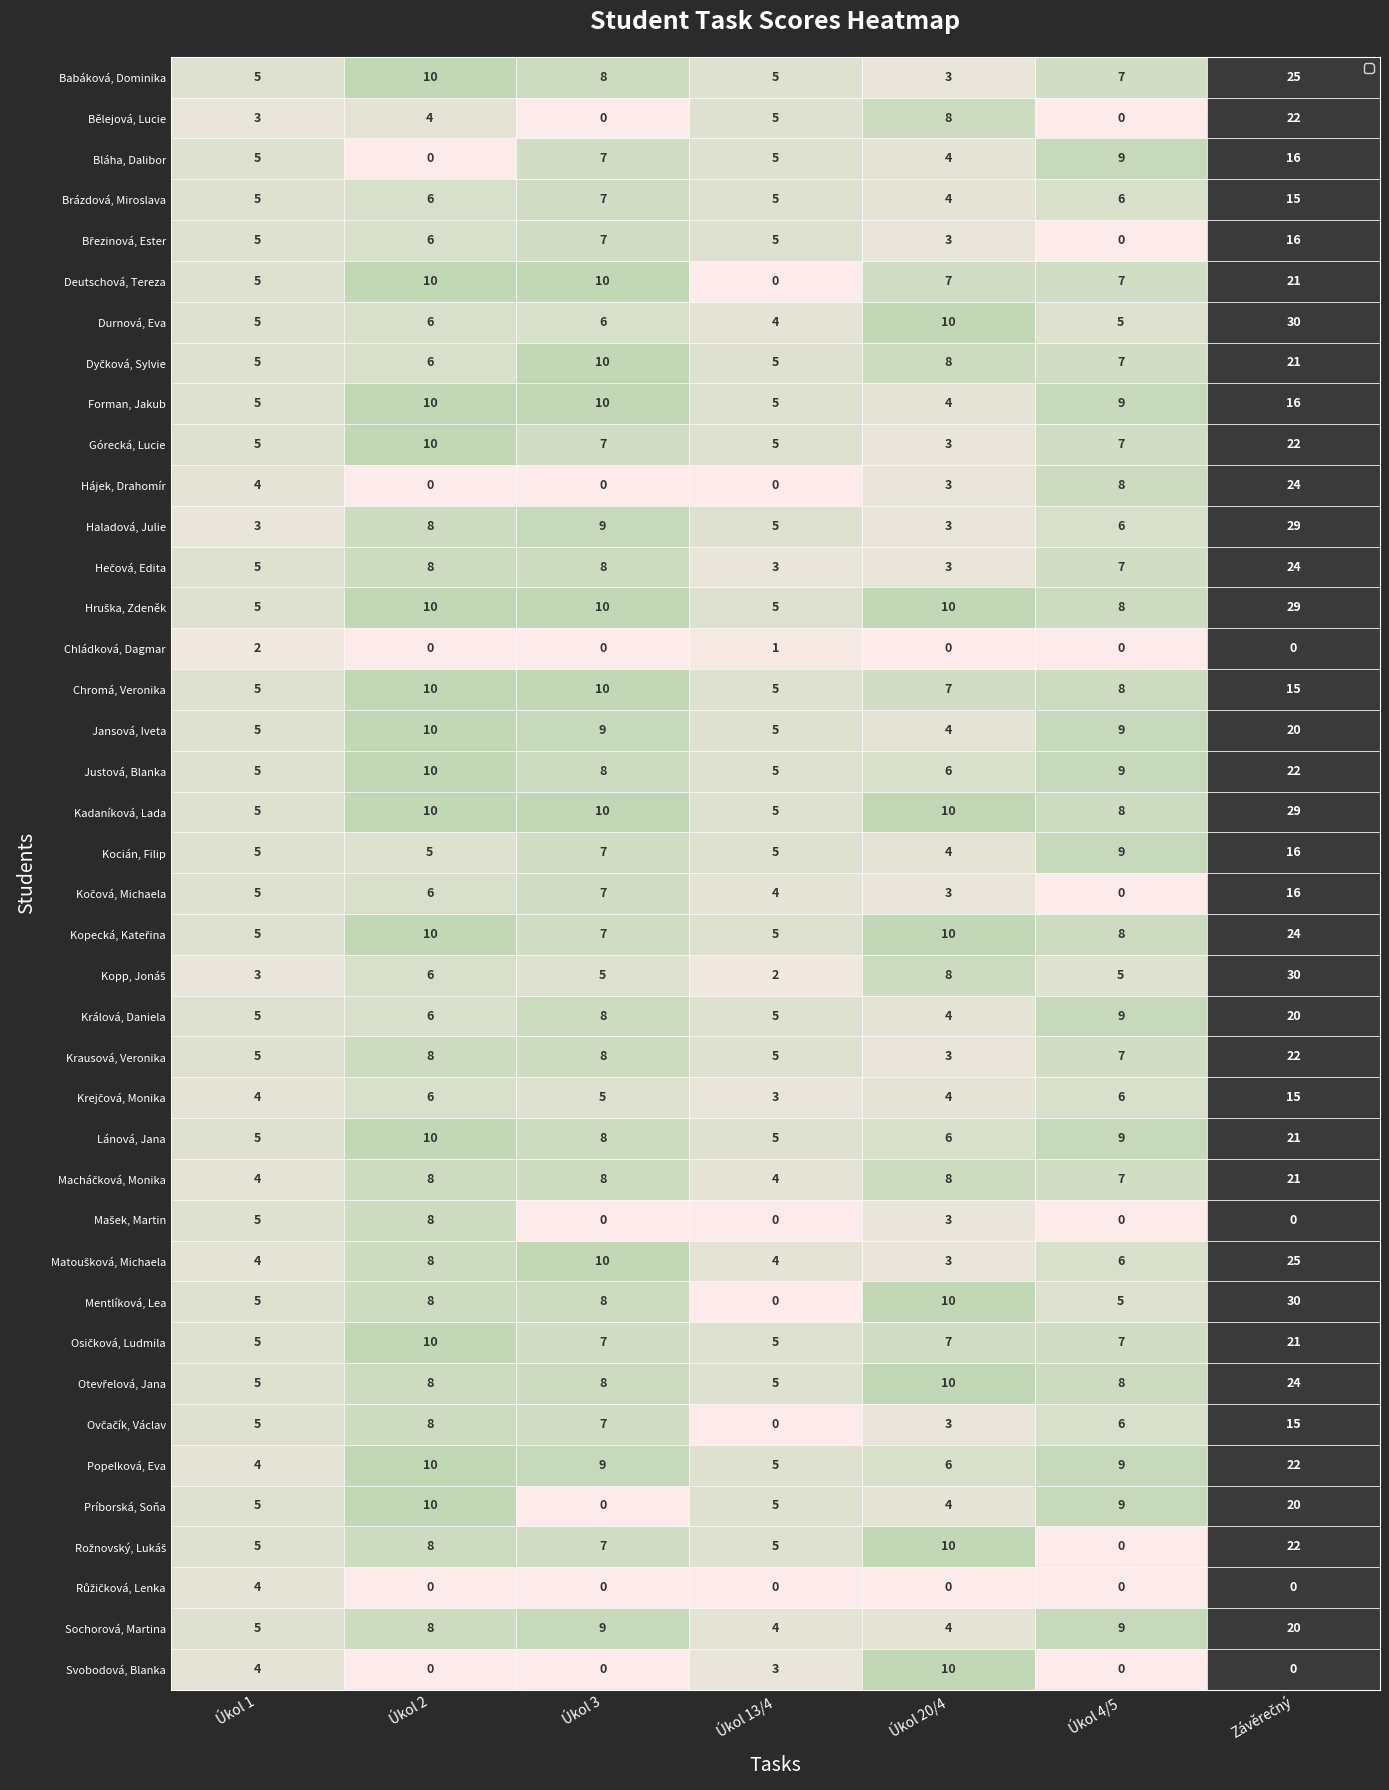

What is the difference between the second highest and minimum values in the Jansová, Iveta series?

6